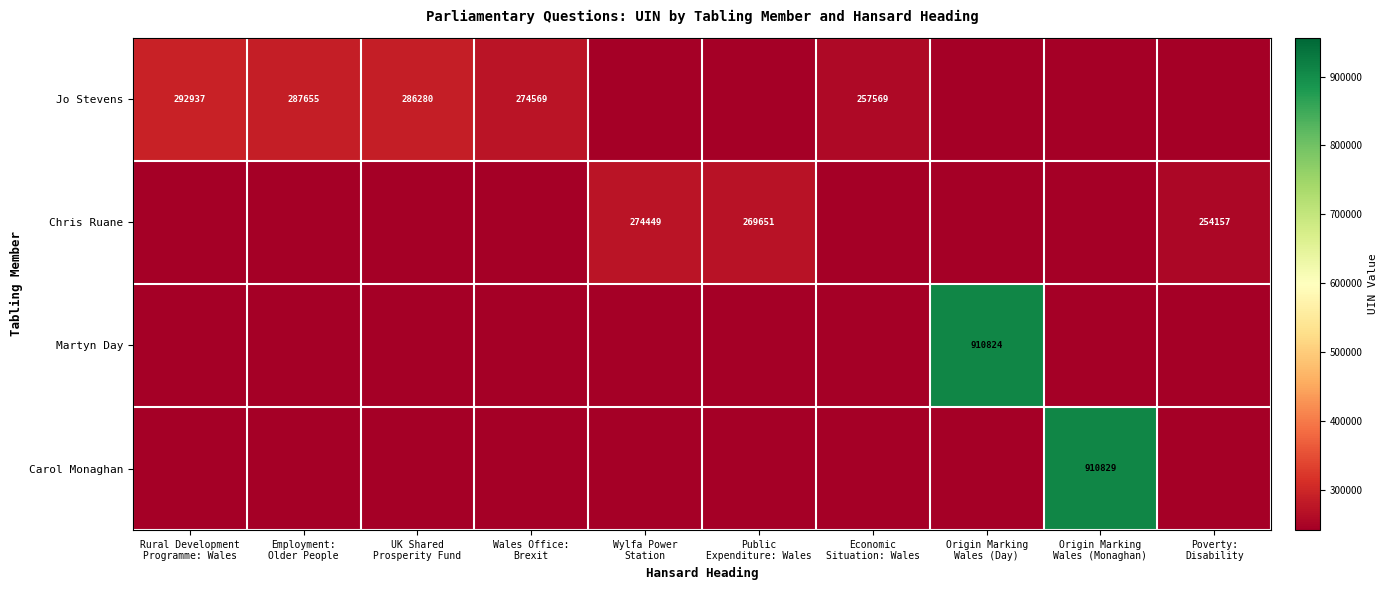

Which series has the widest spread of values?

Carol Monaghan